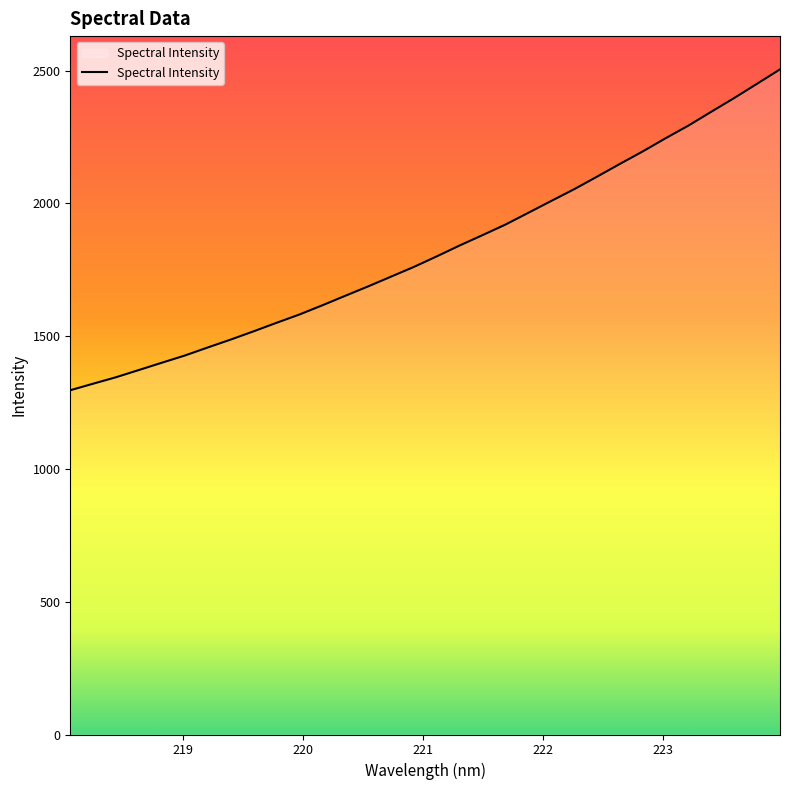

What is the smallest value displayed?

1296.4